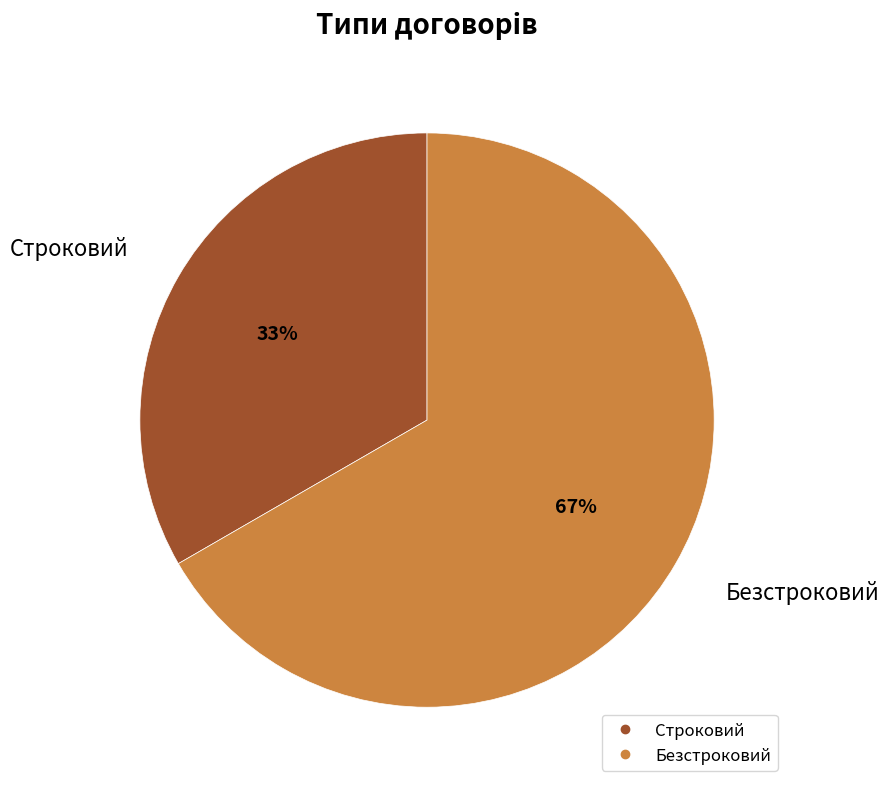

True or false: Строковий accounts for 42% of the total.

False